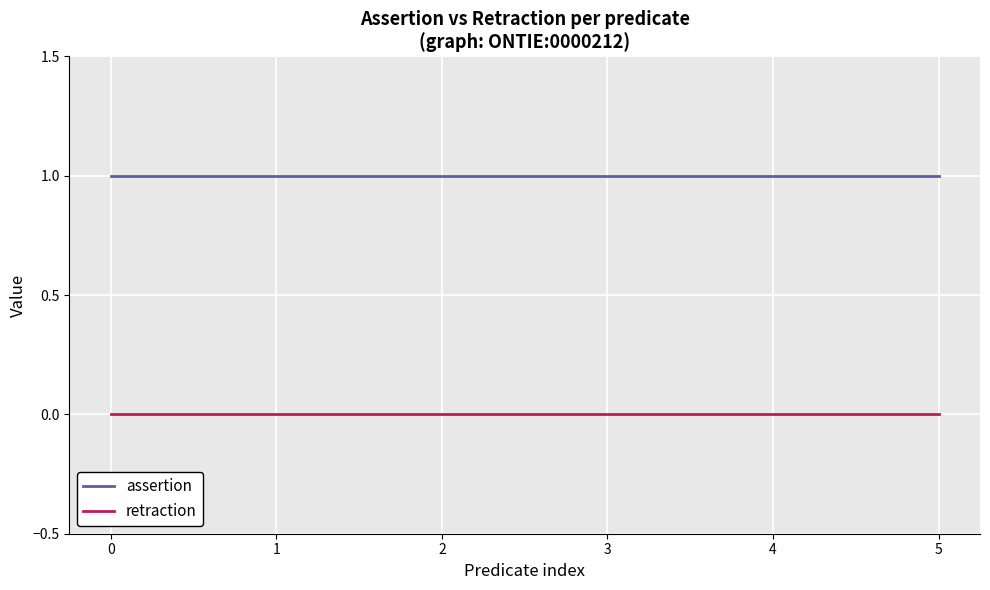

True or false: assertion has a value of 2 at 4.

False